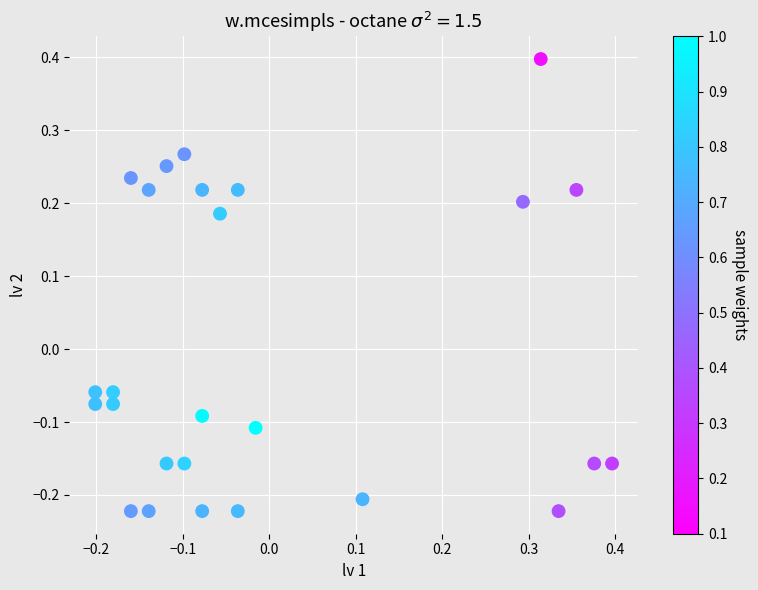

What is the range of X values (max minus min)?

0.6